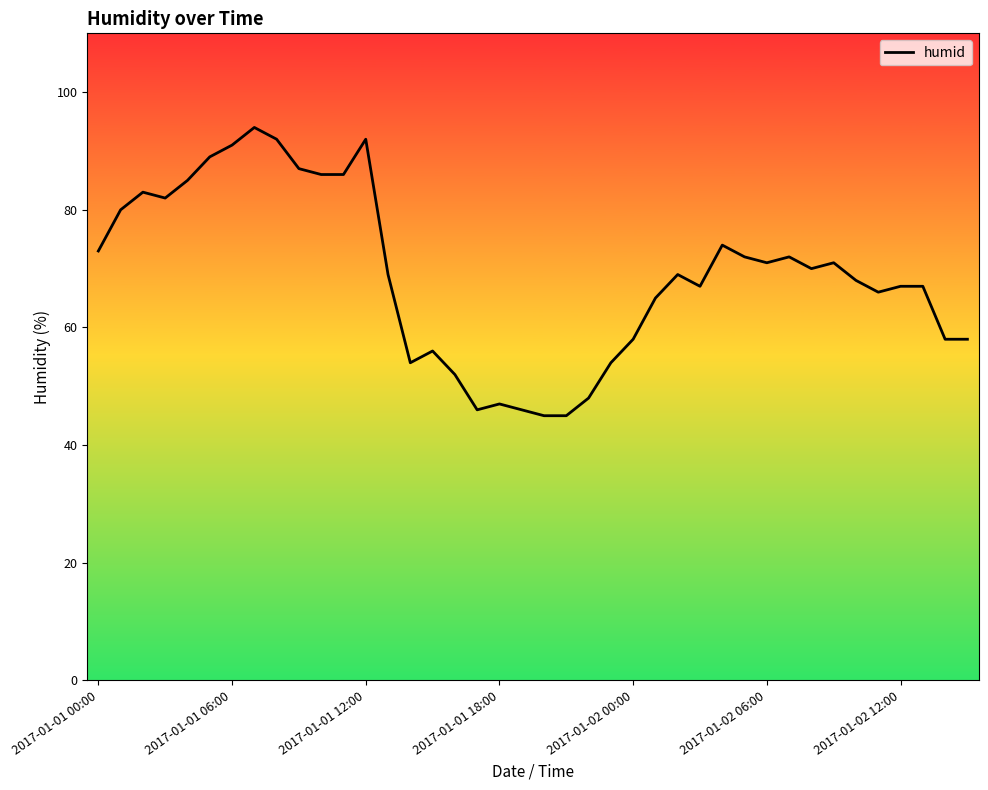

What is the difference between the maximum and minimum values?

49